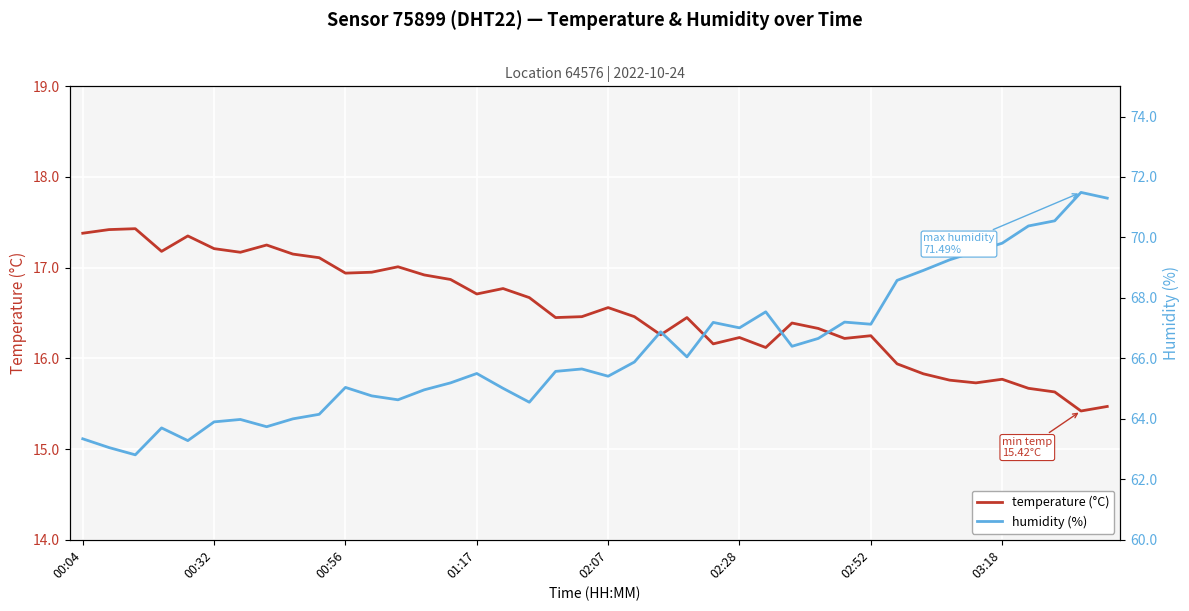

Is this an area chart (filled region under the line)?

No